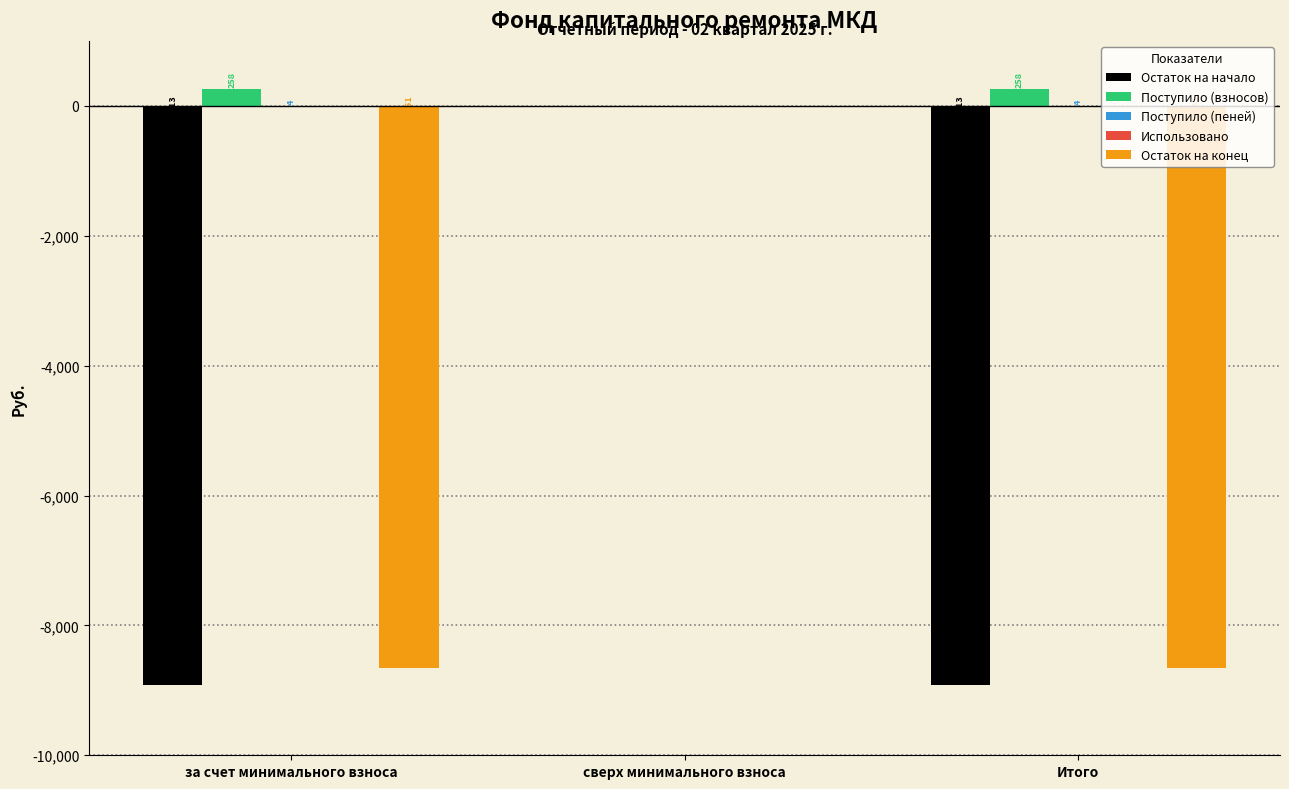

At which category is the sum across all series the highest?

сверх минимального взноса